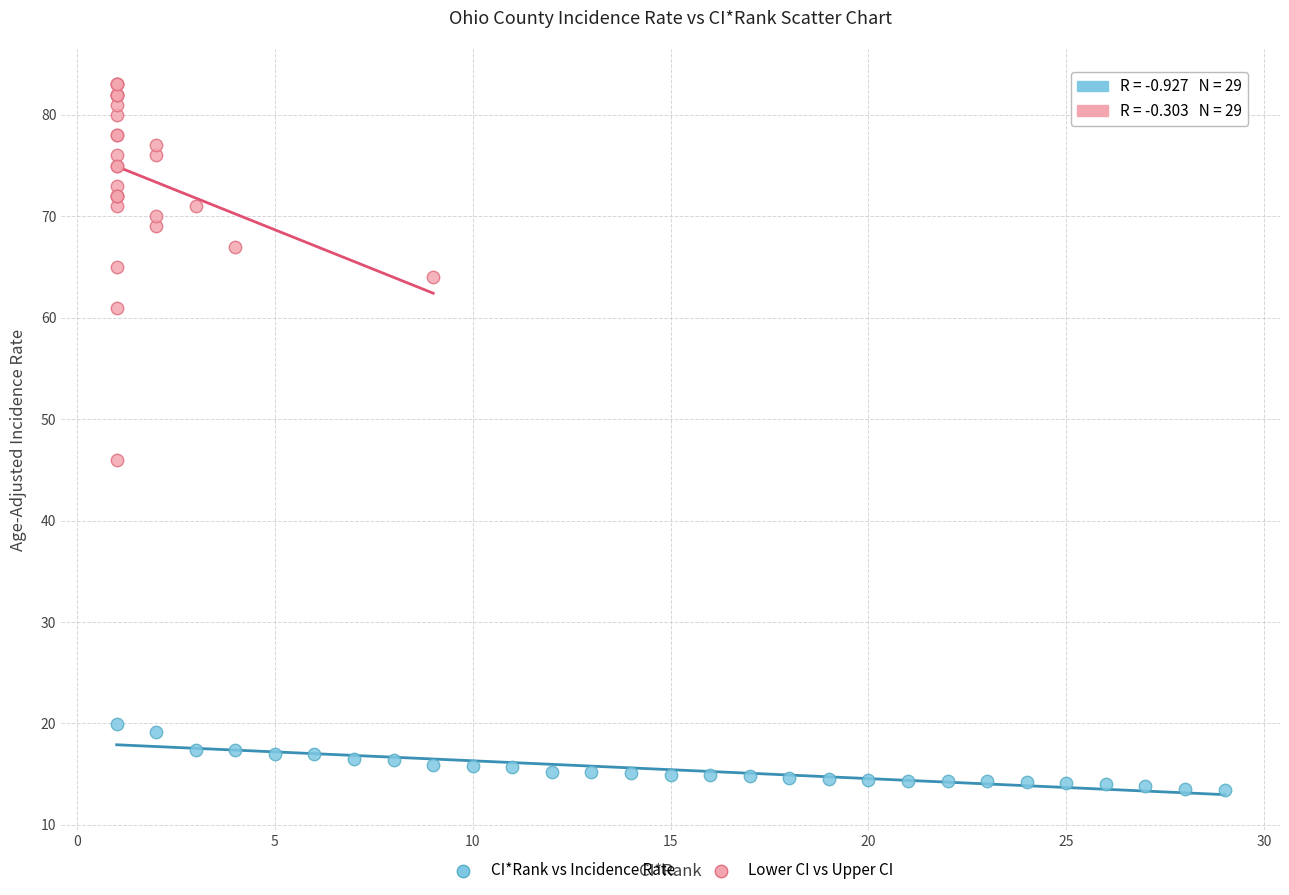

Which series contains the highest Y value?

Lower CI vs Upper CI